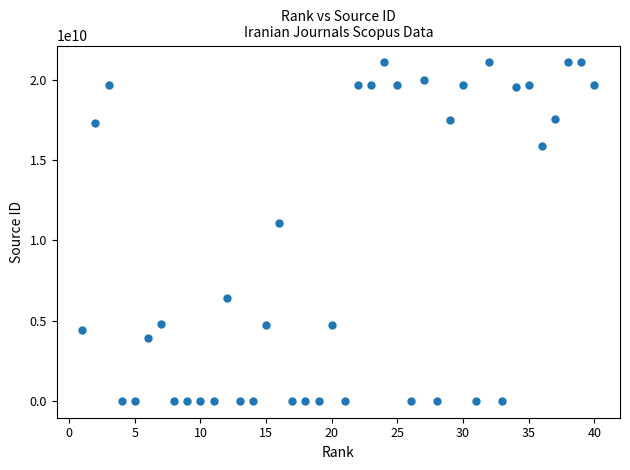

What is the range of Y values (max minus min)?

21100811900